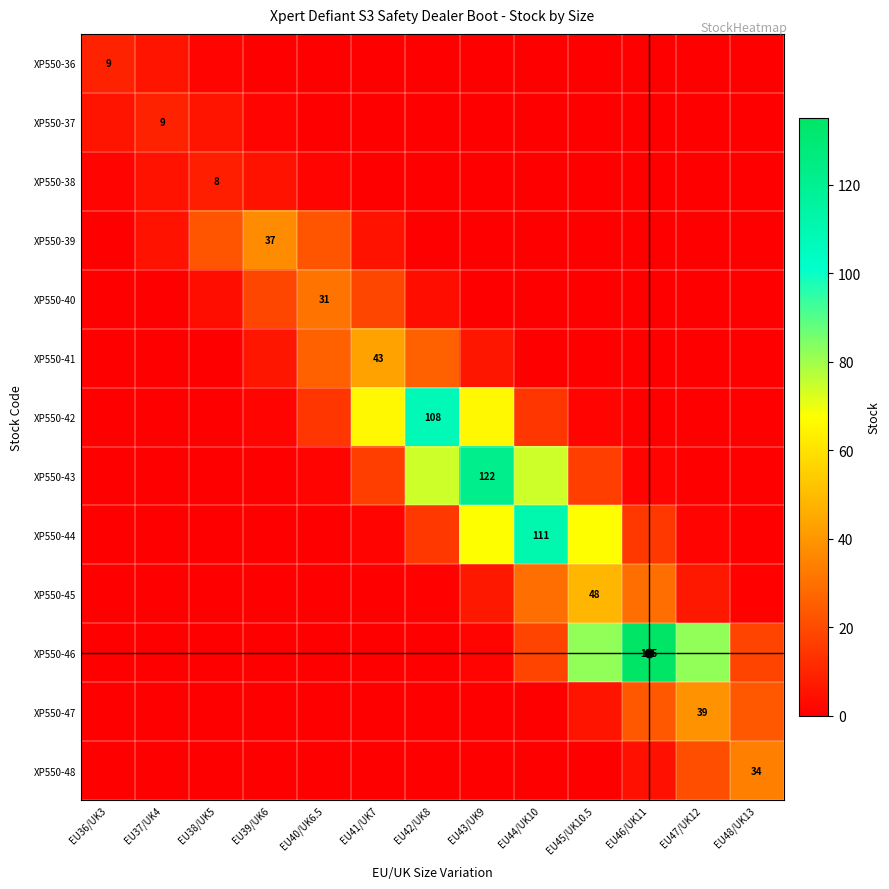

List the series in order of their peak value, highest first.

XP550-46, XP550-43, XP550-44, XP550-42, XP550-45, XP550-41, XP550-47, XP550-39, XP550-48, XP550-40, XP550-36, XP550-37, XP550-38